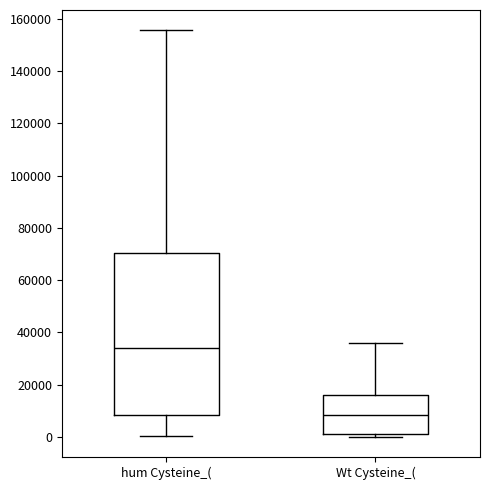

Reading left to right, read every box against the y-axis: the position of its median line, the range the box covers, and the ends of its whiskers. The values are not printed on the chart, so give them approximately, as read against the axis.

hum Cysteine_(: median 34000, box 8000 to 70000, whiskers 0 to 156000
Wt Cysteine_(: median 8000, box 2000 to 16000, whiskers 0 to 36000